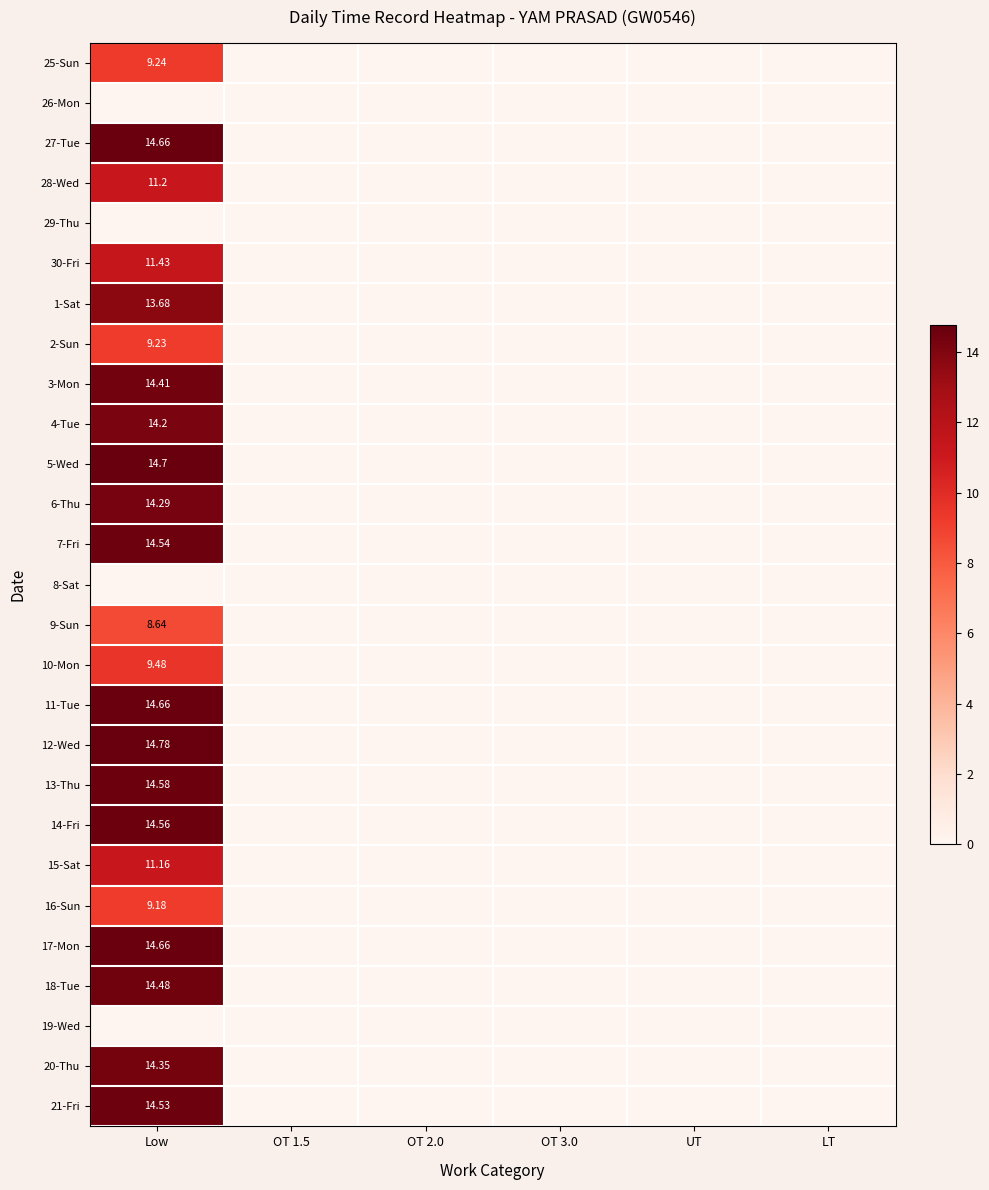

Count the number of data series in this chart.

27